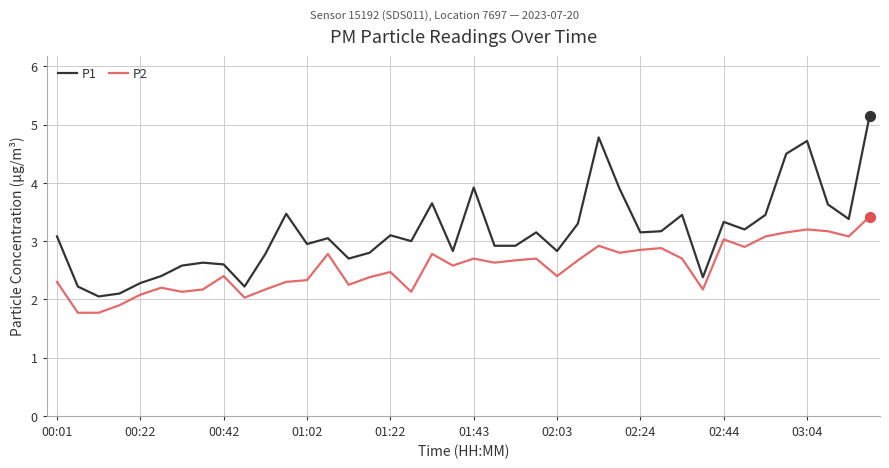

Which series has the largest range (max minus min)?

P1